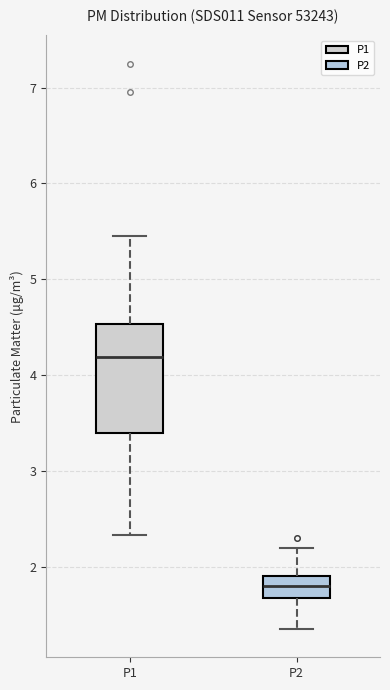

Which box has the highest median line?

P1